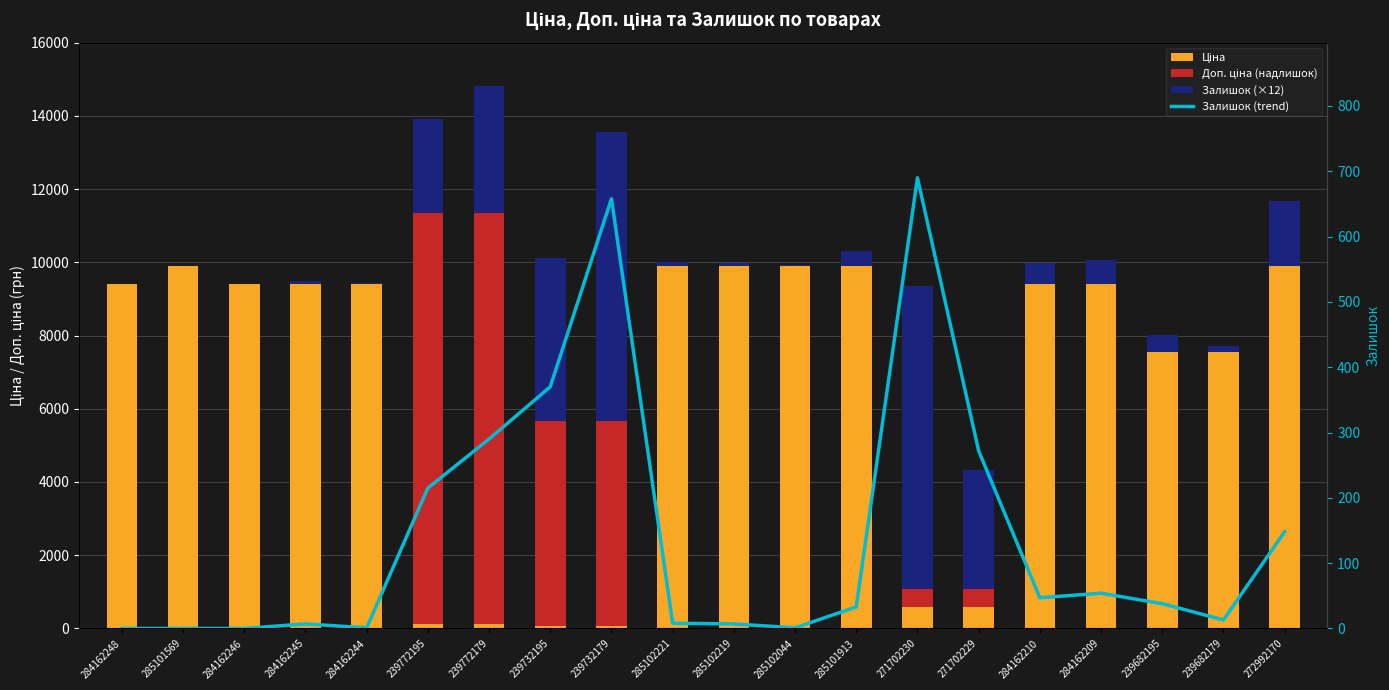

Does the chart contain any negative values?

No